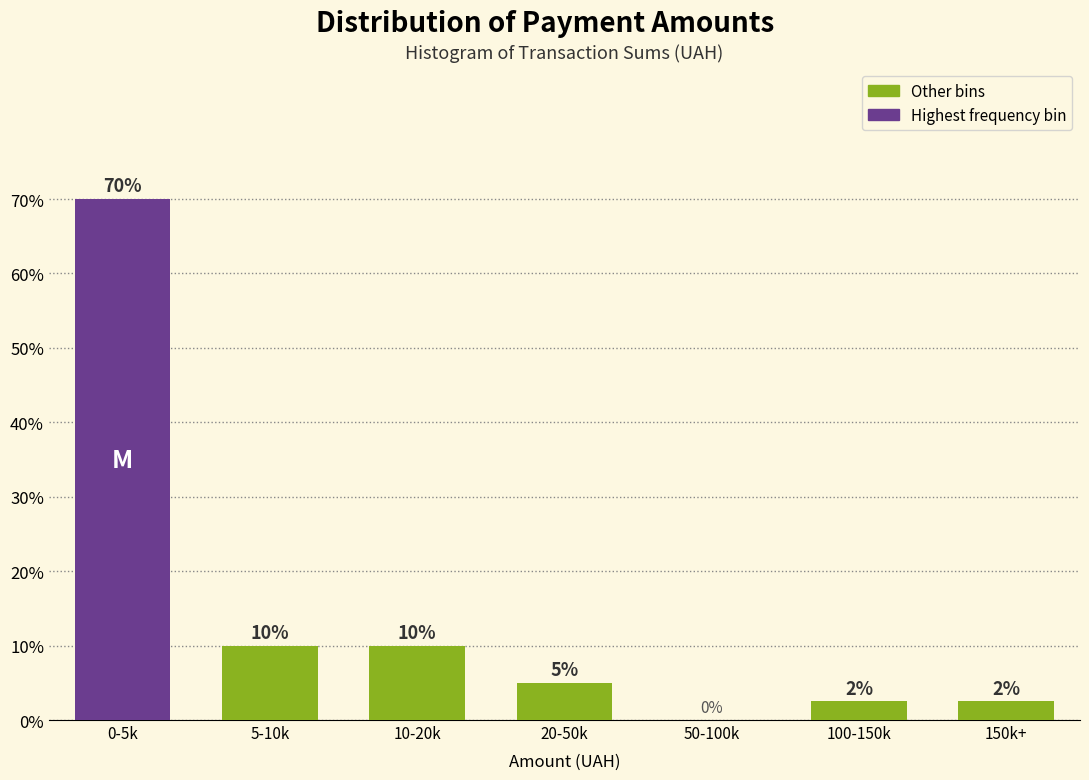

At which label does the data first exceed 5?

0-5k